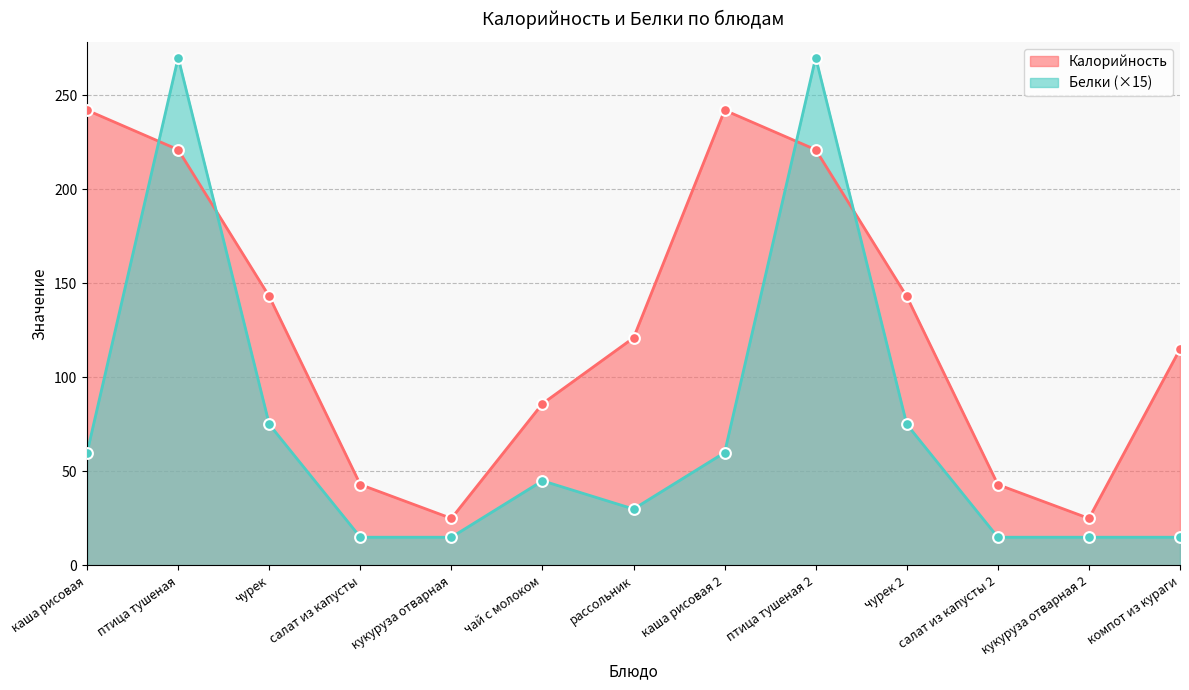

Is the value of Белки at салат из капусты greater than the value of Калорийность at рассольник?

No